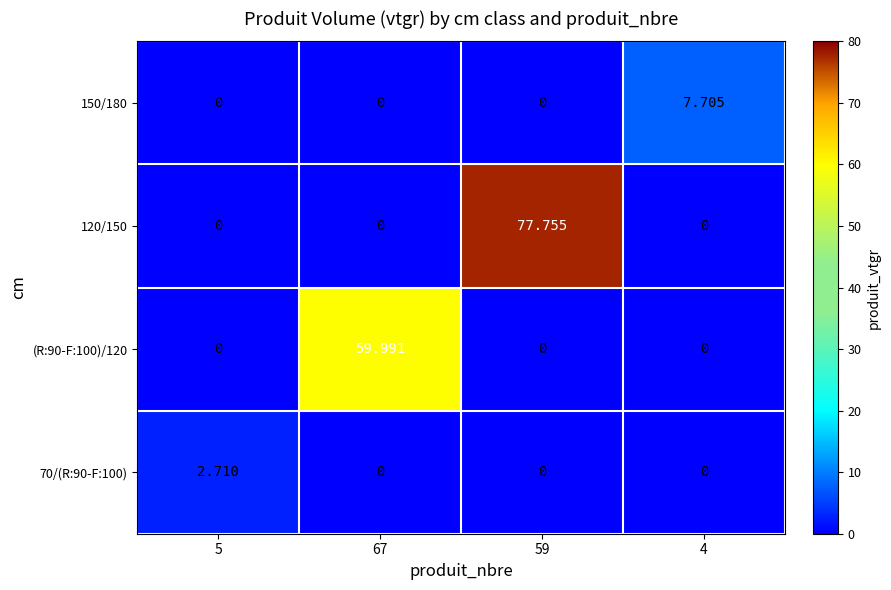

At how many categories does at least one series exceed 11?

2